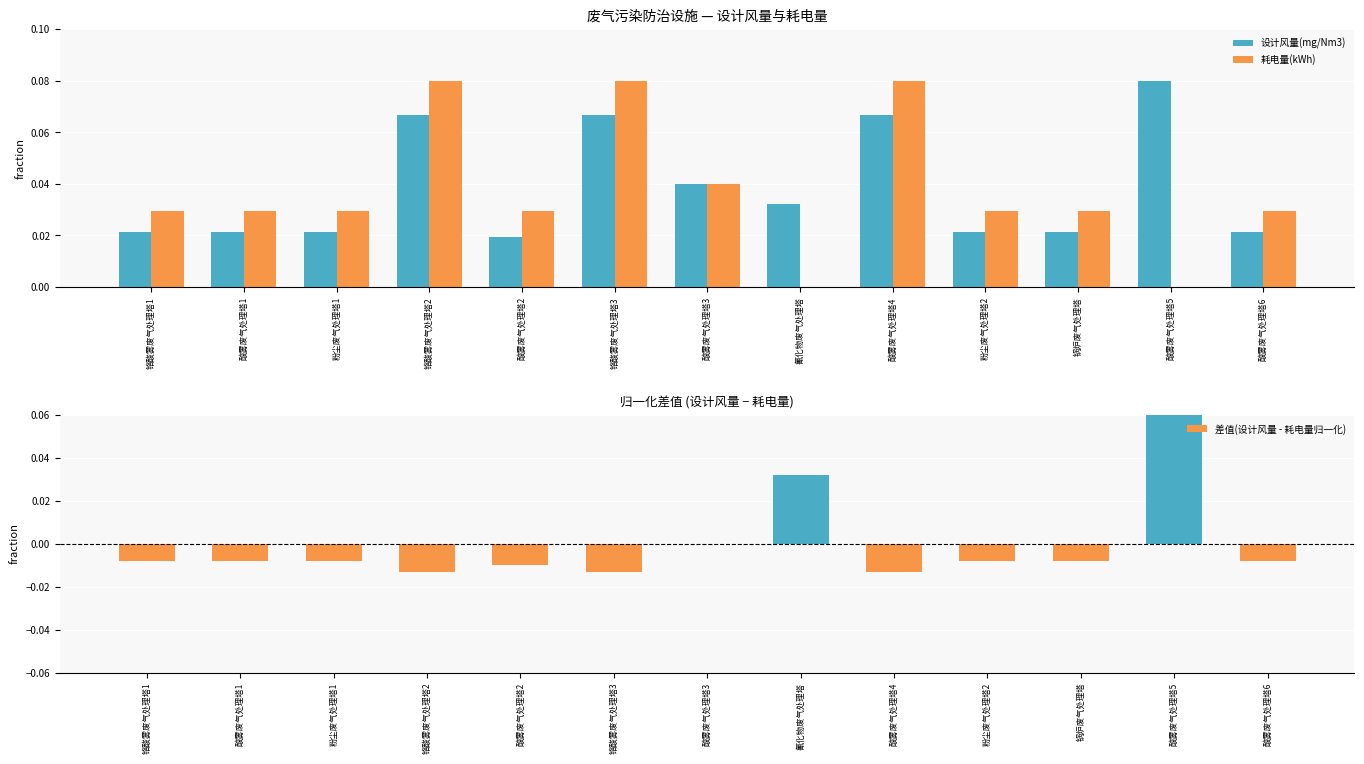

At which label does 设计风量(mg/Nm3) reach its peak?

酸雾废气处理塔5